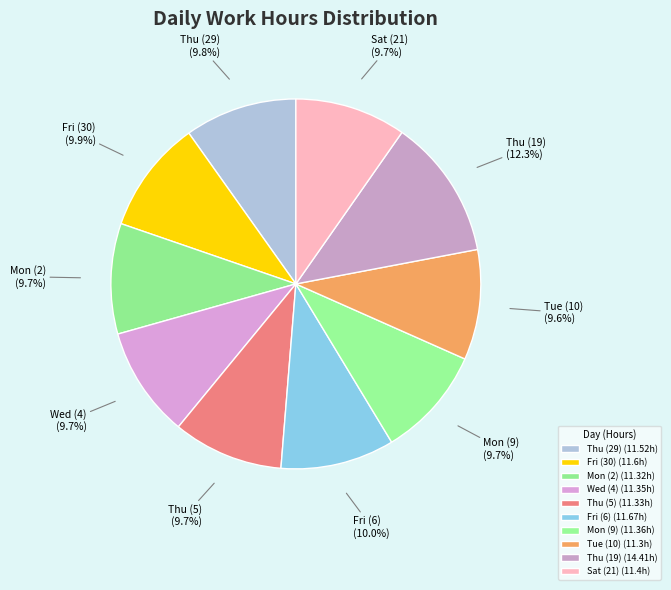

How many segments does this pie chart have?

10